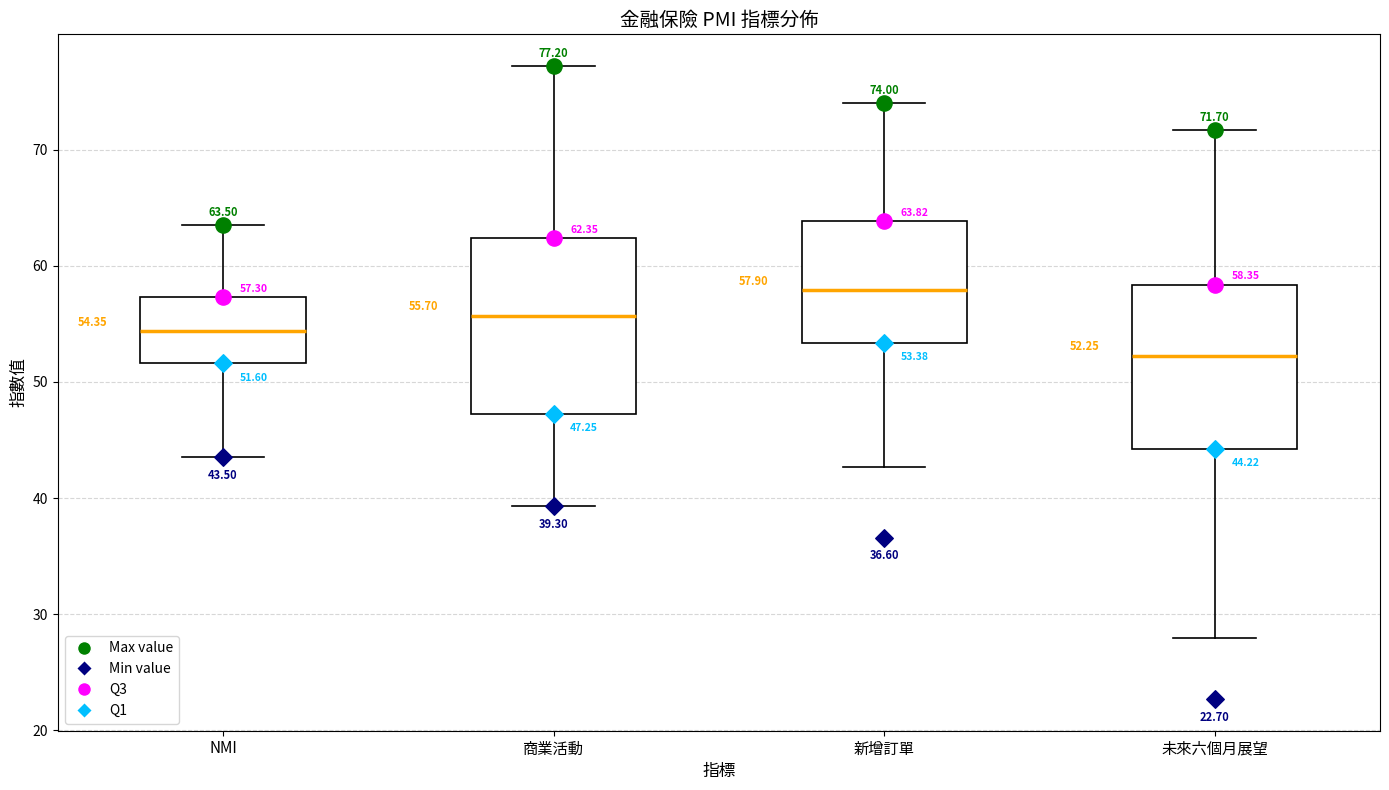

Which box's median line is the highest?

新增訂單